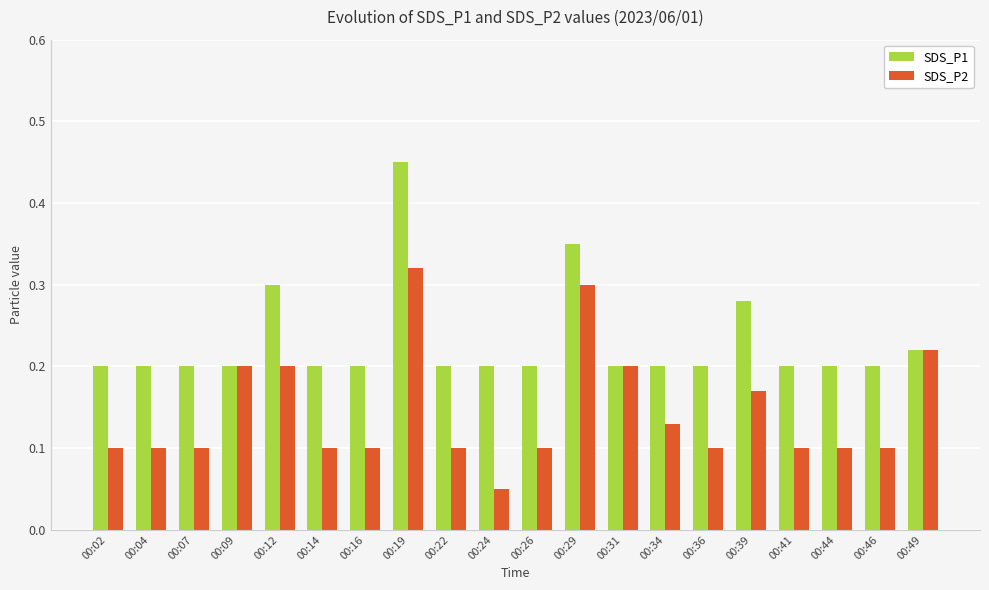

Which series has the largest total across all categories?

SDS_P1